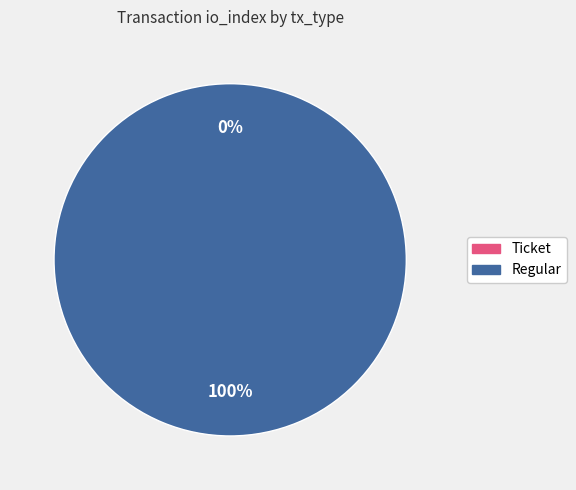

What is the change in value from Ticket to Regular?

+35